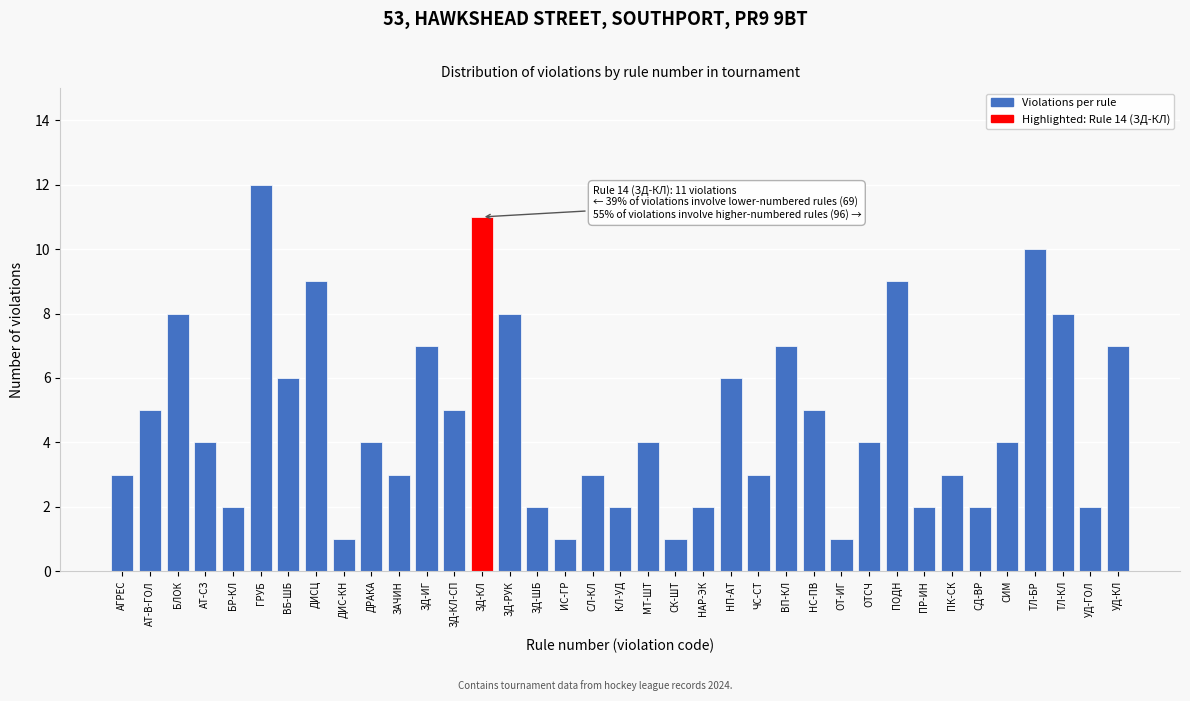

Between КЛ-УД and ОТ-ИГ, which is larger?

КЛ-УД